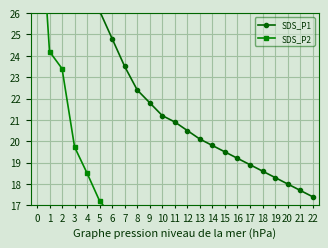

How many lines are shown in the chart?

2